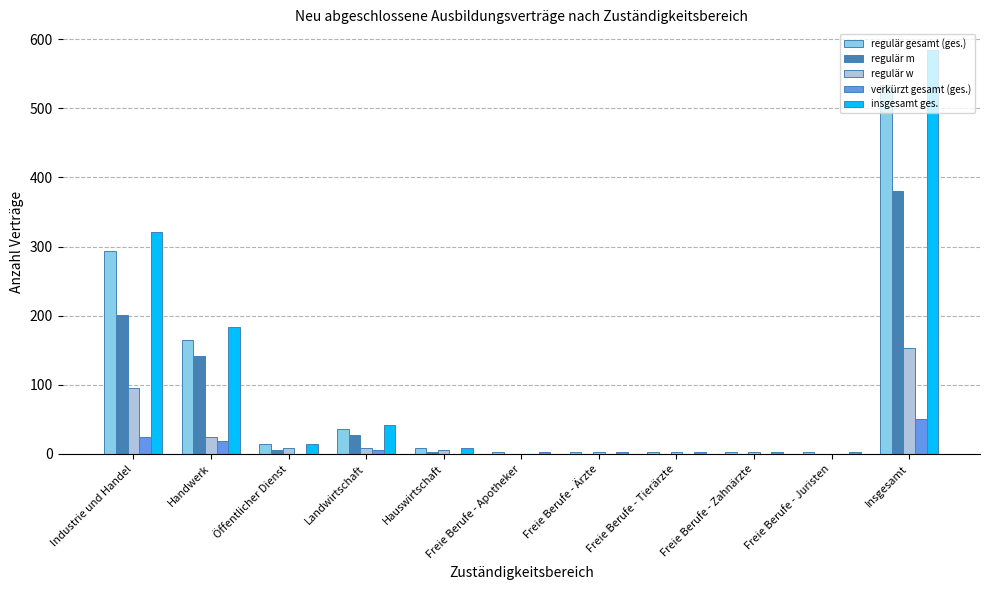

What is the spread (max minus min) of values at Öffentlicher Dienst?

15